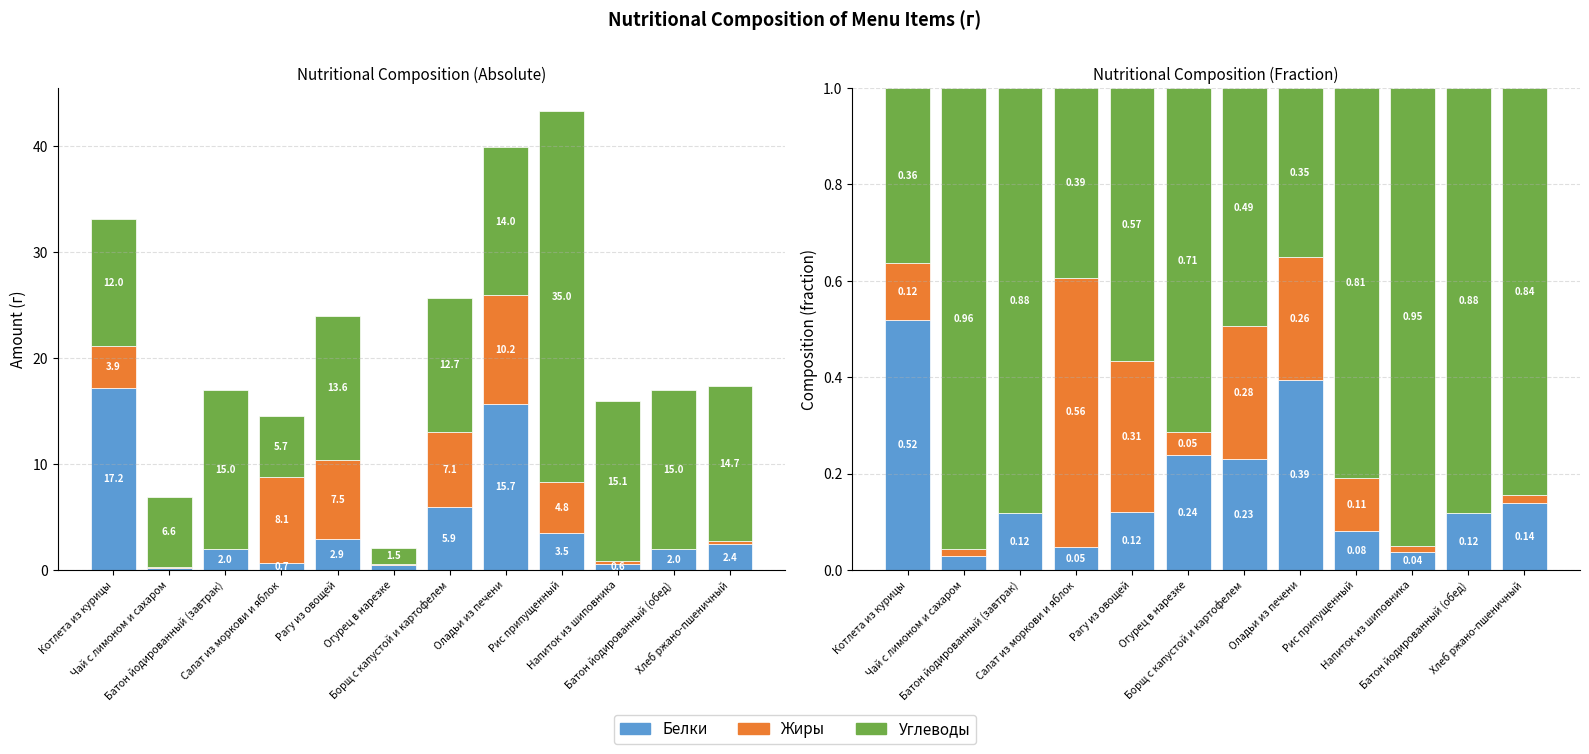

How many categories are shown in the chart?

12